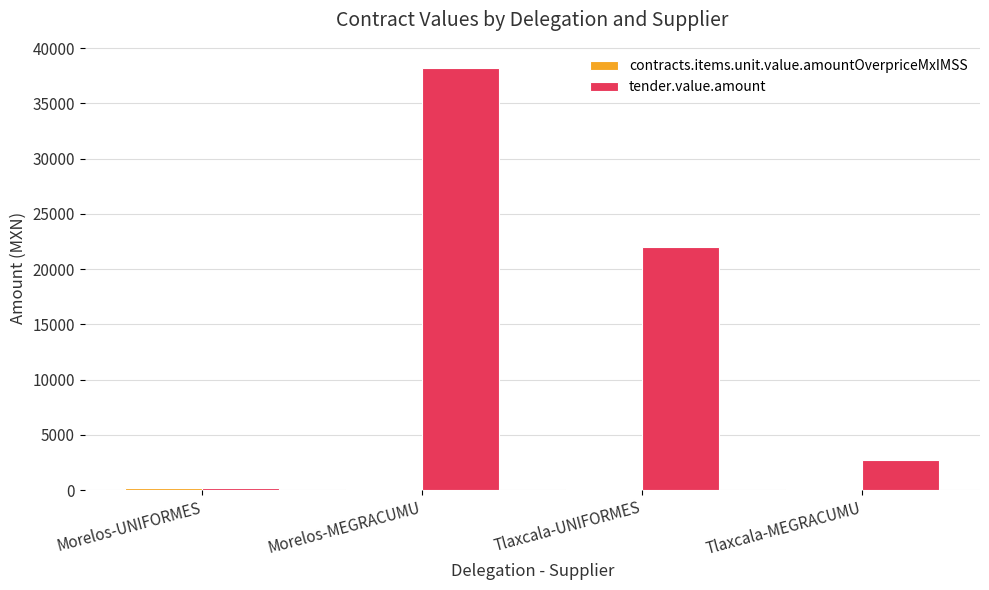

Which series has the largest total across all categories?

tender.value.amount